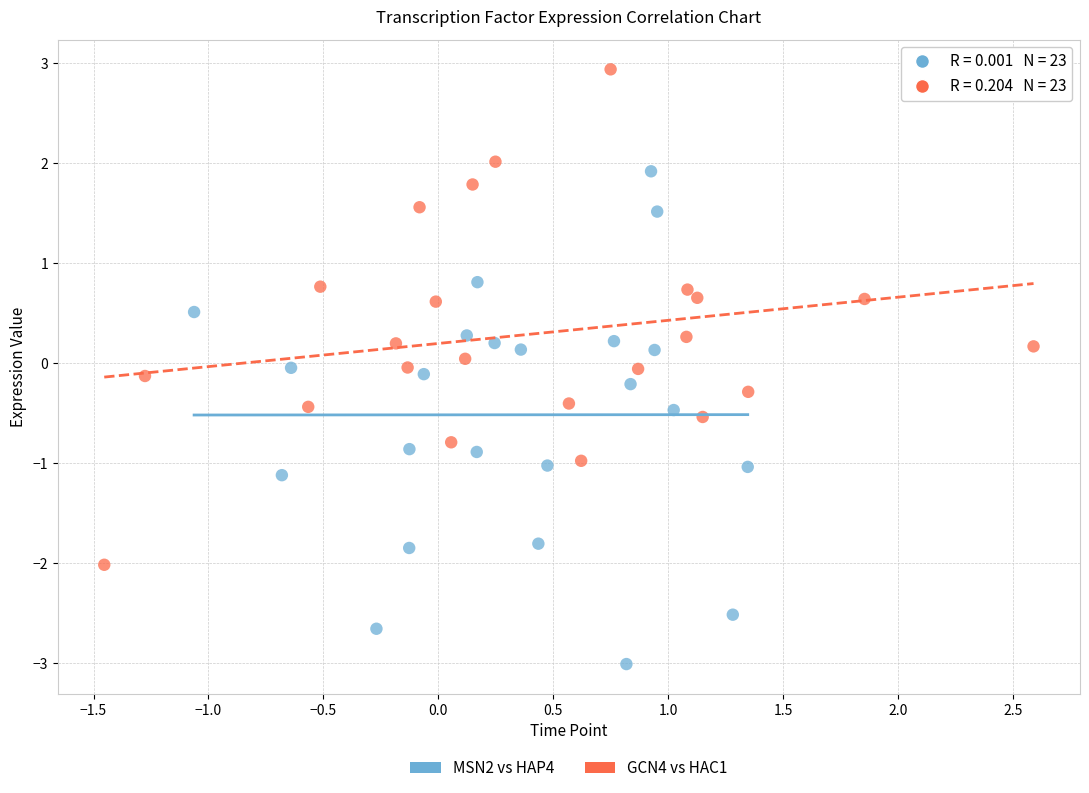

Which series reaches the maximum Y coordinate?

GCN4 vs HAC1